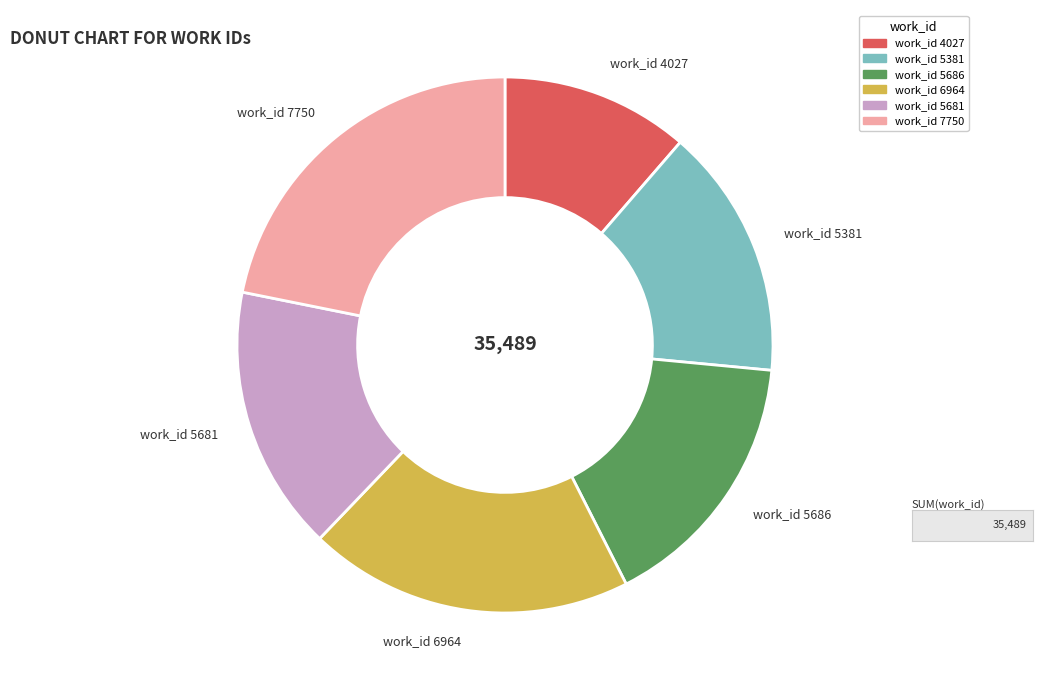

Which slice is the largest?

work_id 7750